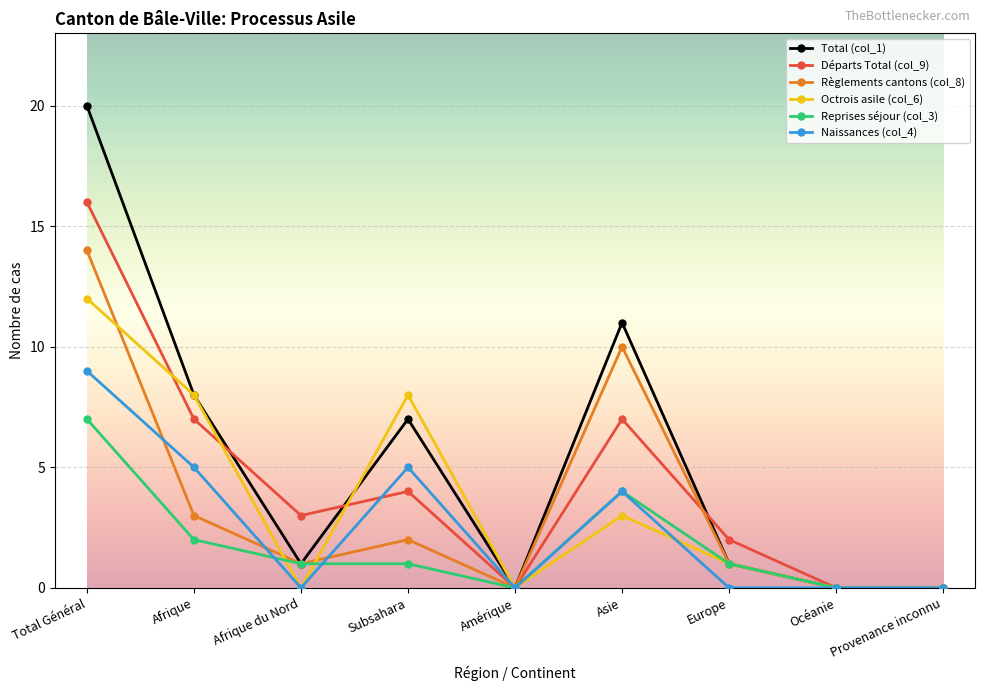

List the series in order of their peak value, highest first.

Total (col_1), Départs Total (col_9), Règlements cantons (col_8), Octrois asile (col_6), Naissances (col_4), Reprises séjour (col_3)